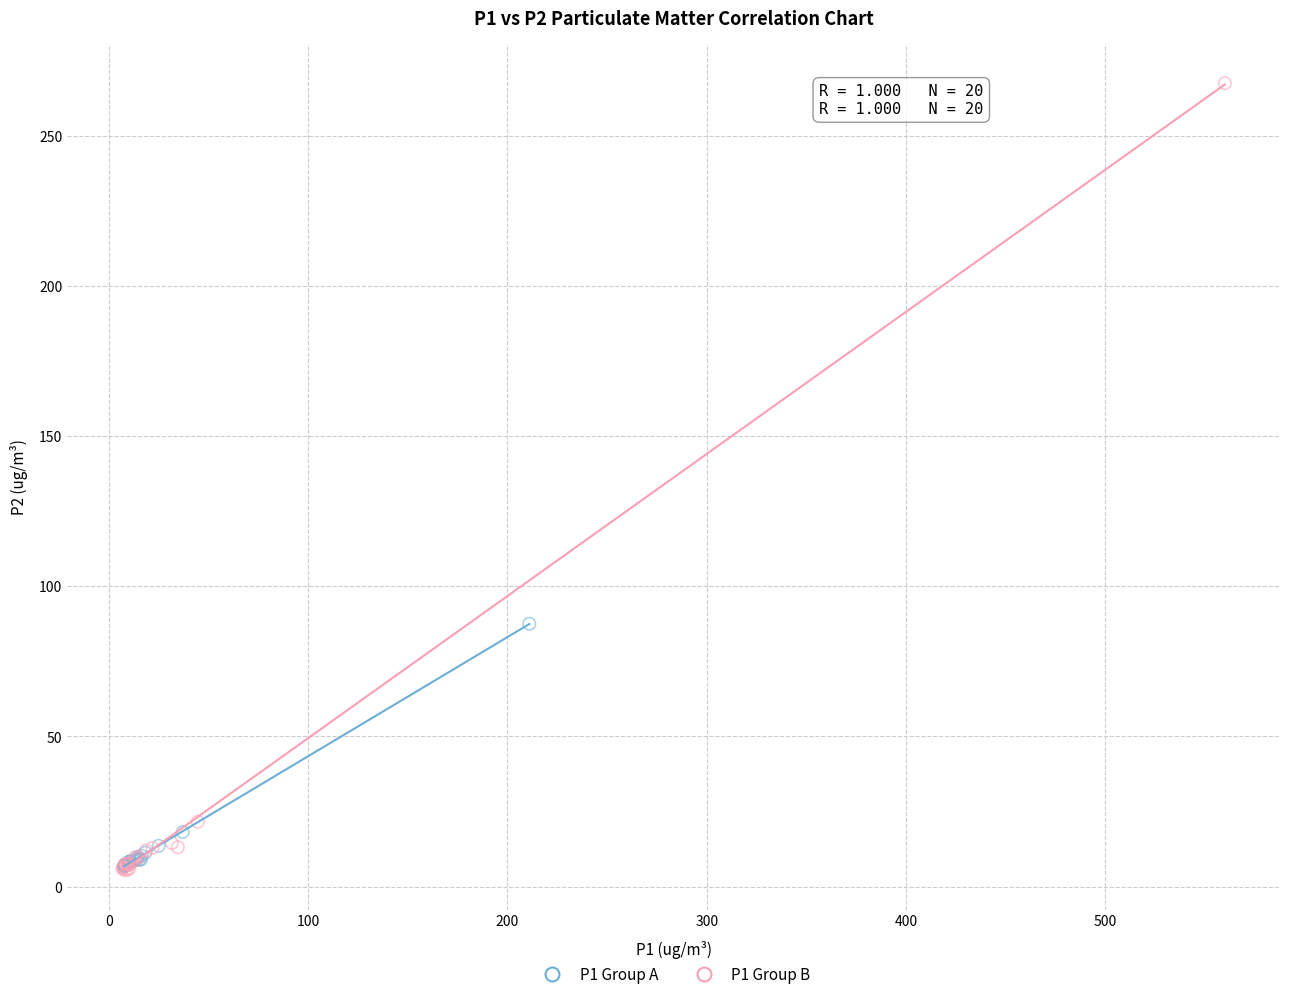

Which series contains the highest Y value?

P1 Group B